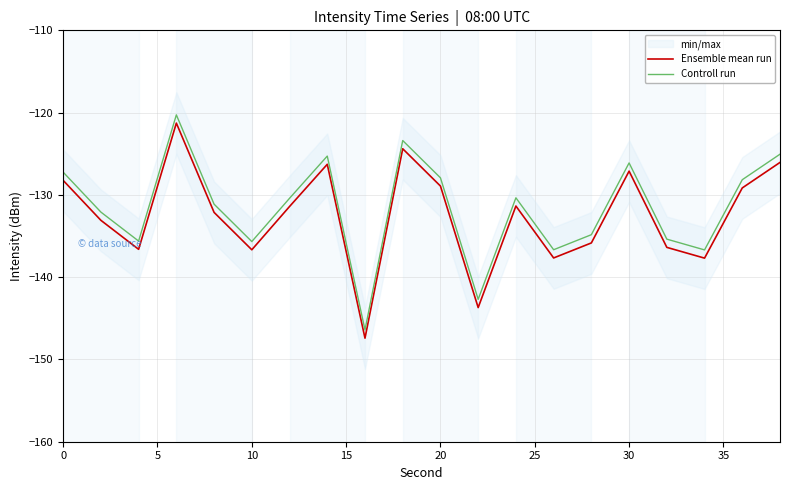

True or false: Ensemble mean run has a value of -127.1 at 30.

True